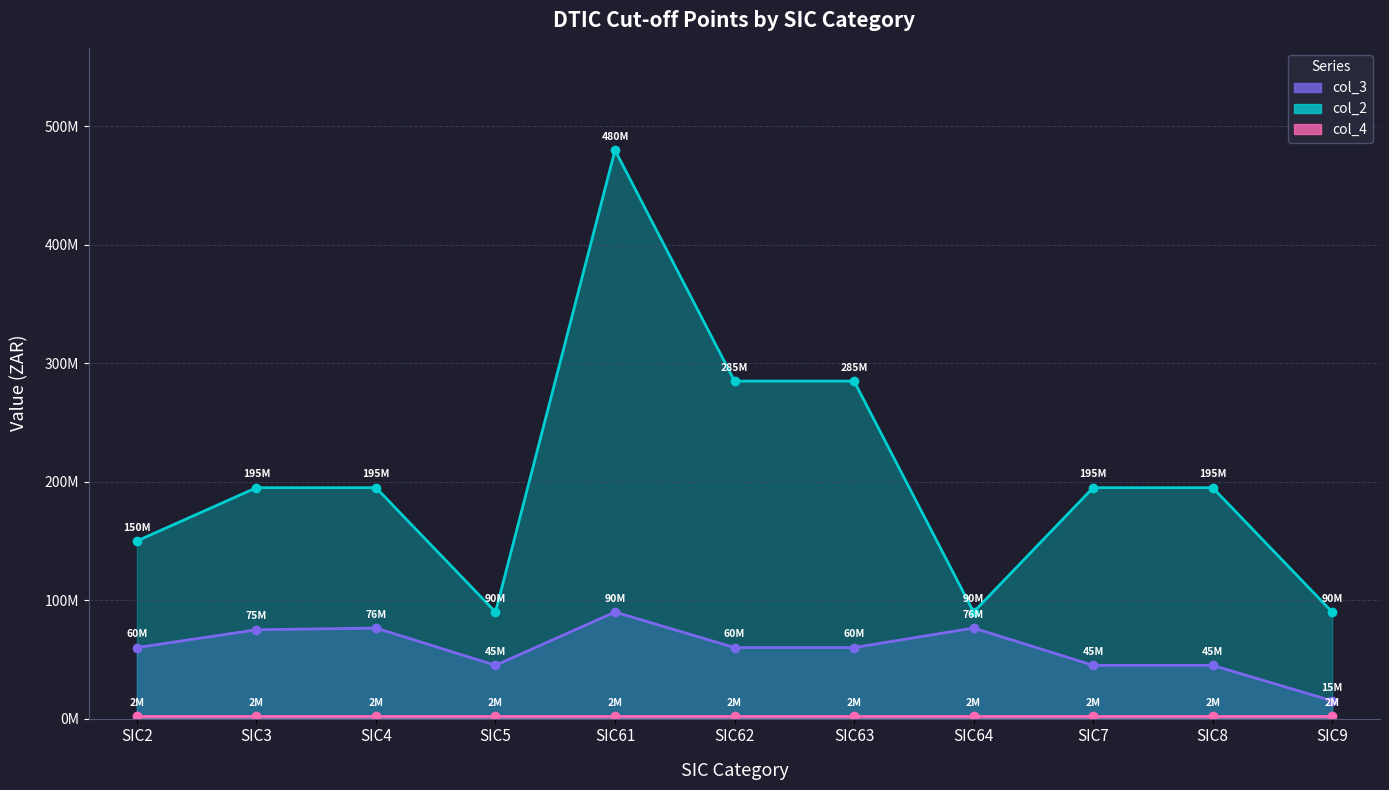

What is the value of the col_2 point at the 1st from the left?

150000000